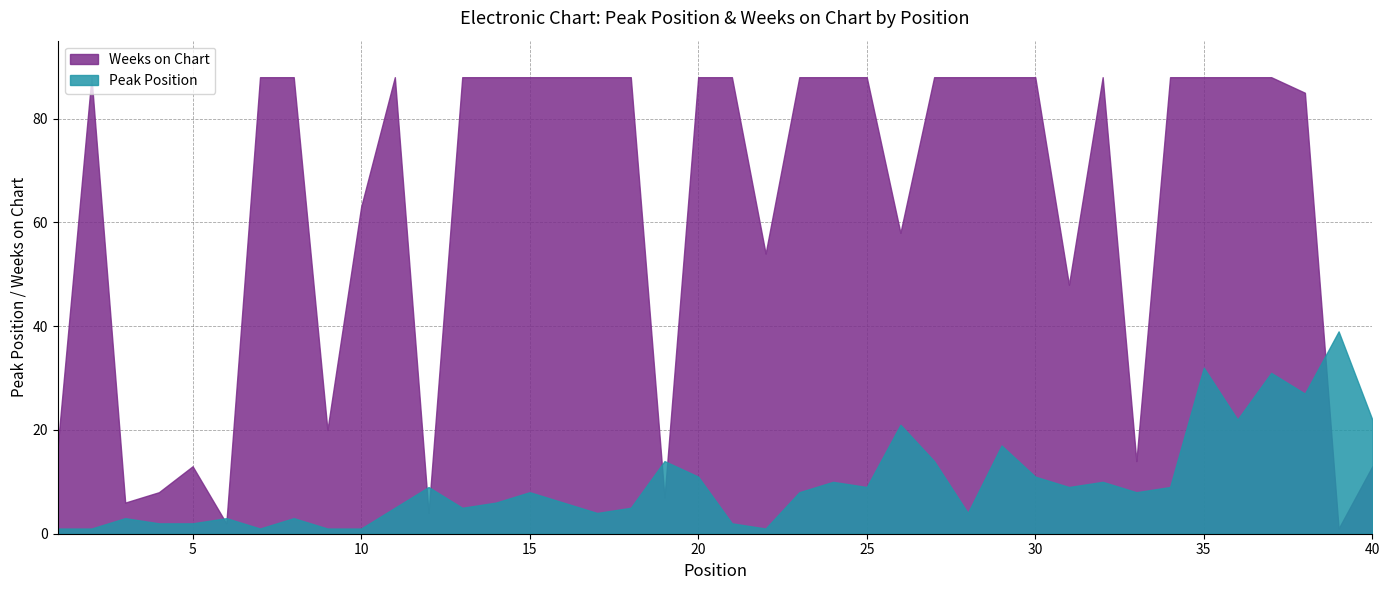

Which series has the widest spread of values?

Weeks on Chart